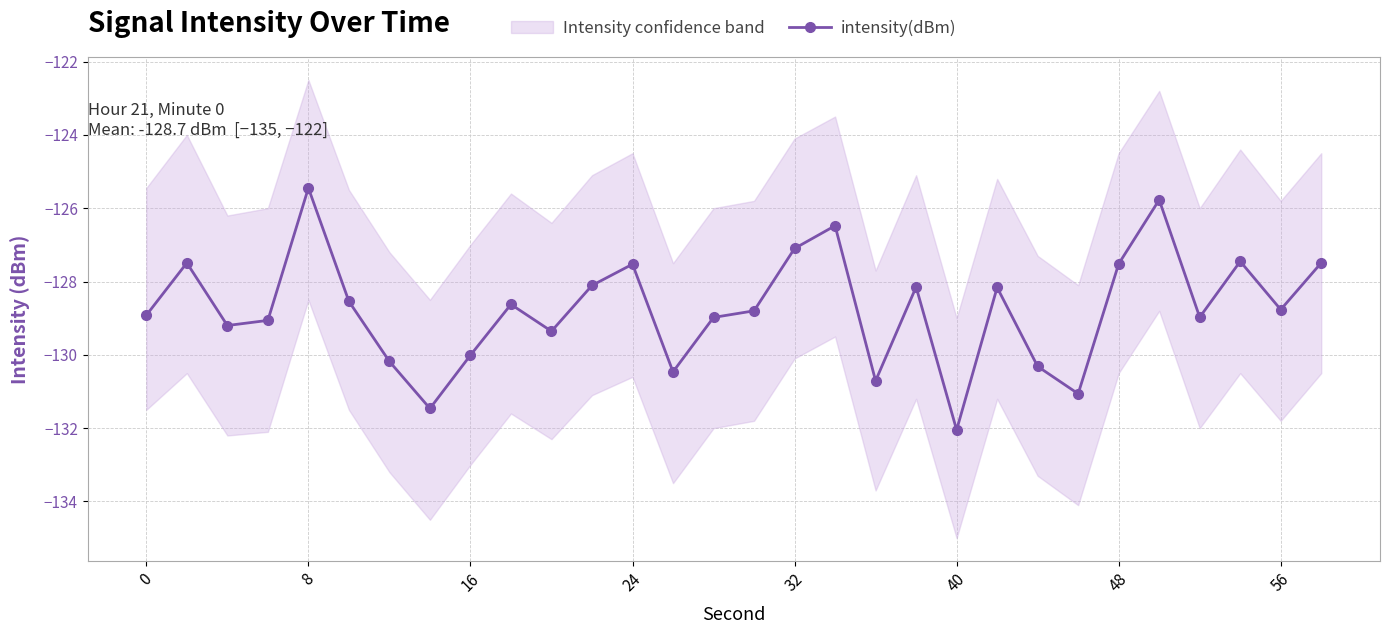

Is it true that intensity(dBm) equals -128.9 at 0?

True